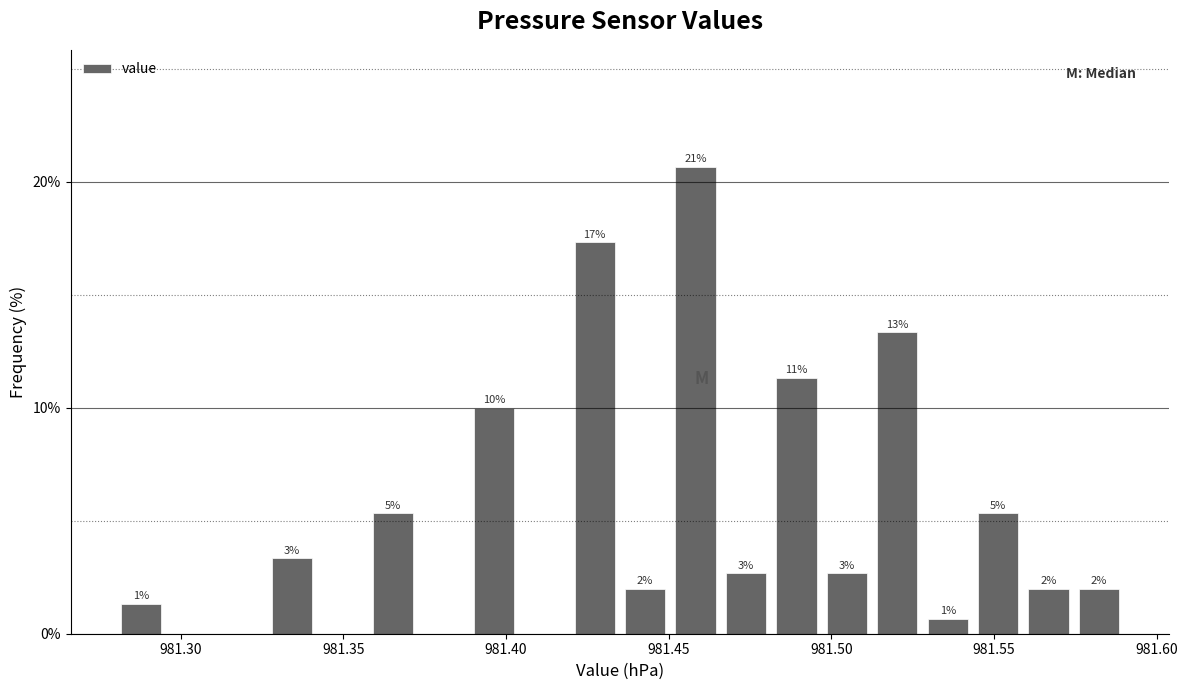

Read against the x-axis, roughly where is the centre of the tallest bar?

981.460